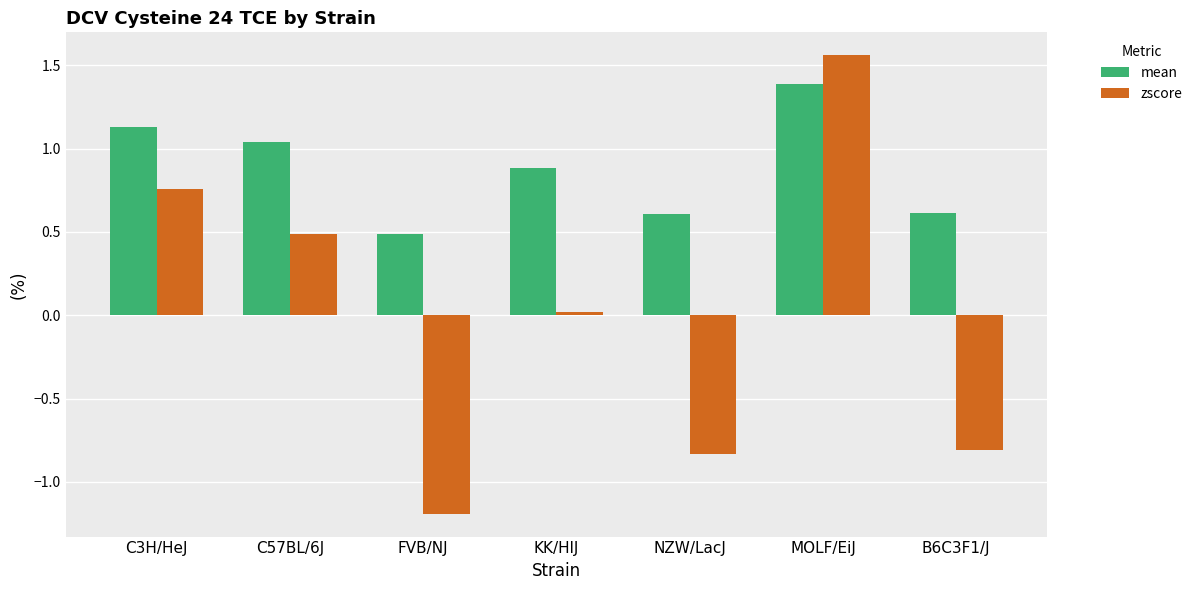

What are all the series names shown in the legend?

mean, zscore